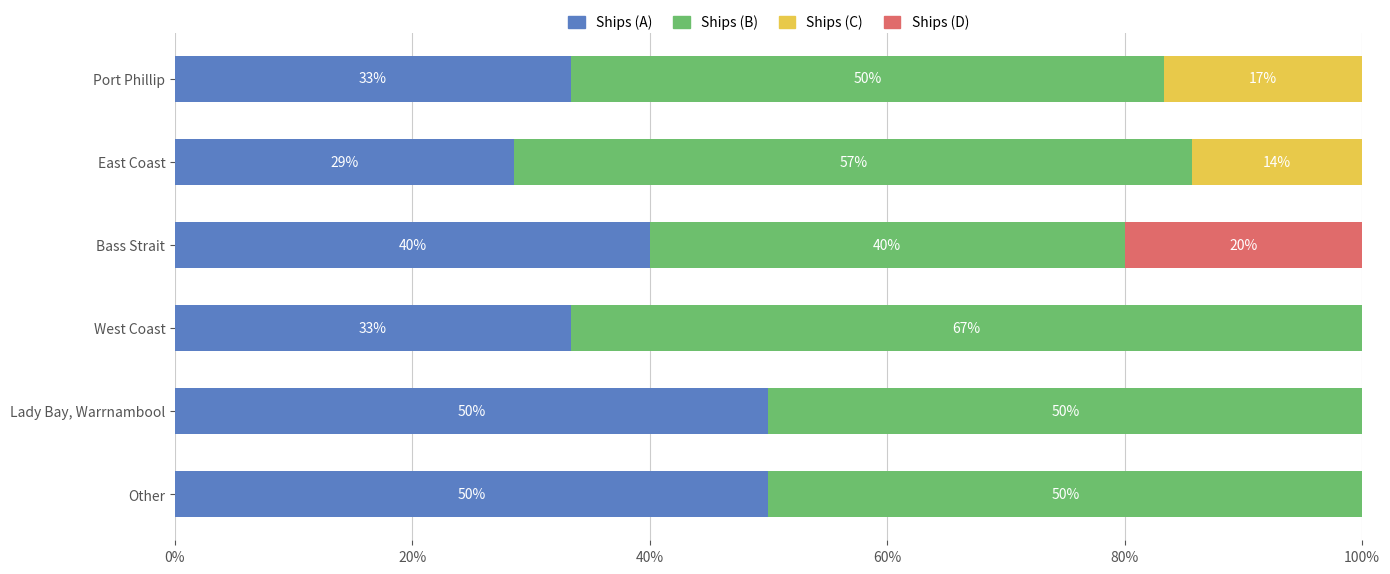

What are all the series names shown in the legend?

Ships (A), Ships (B), Ships (C), Ships (D)